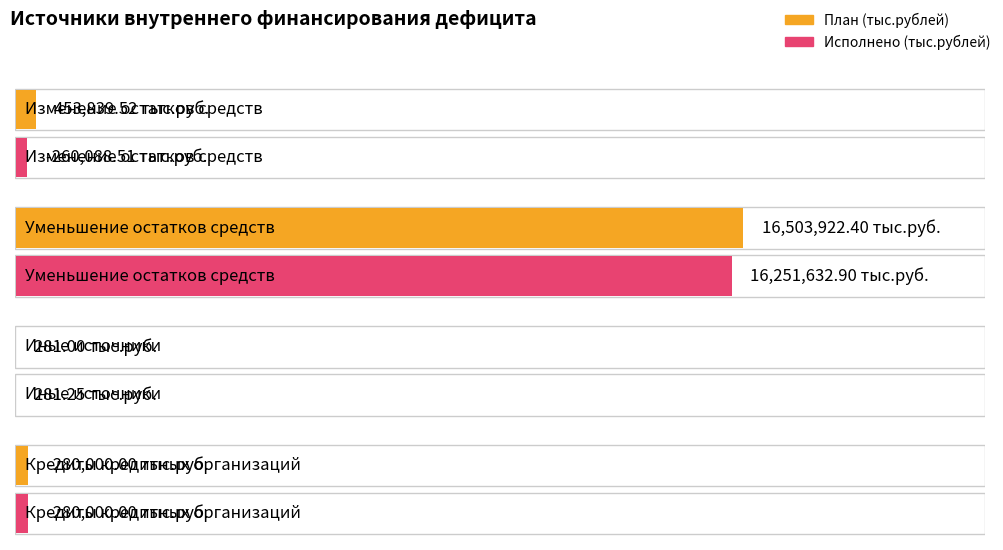

Where does the План (тыс.рублей) series first go above 453839?

Изменение остатков средств